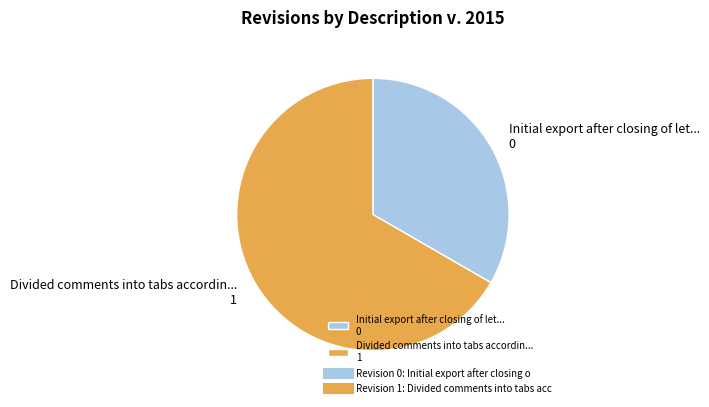

Is it true that Initial export after closing of let... 0 is 39% of the pie?

False